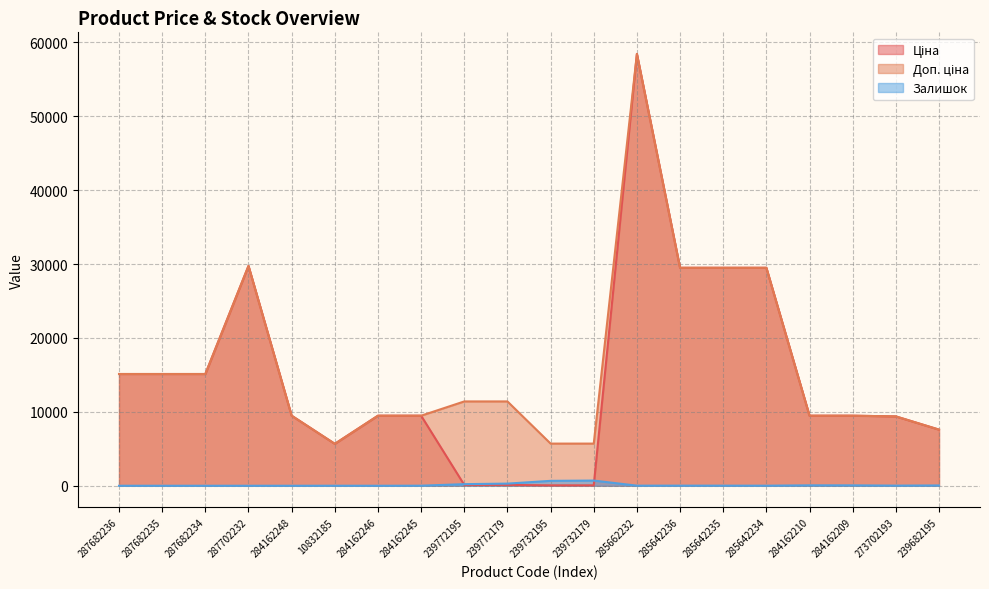

At which category is the sum across all series the highest?

285662232